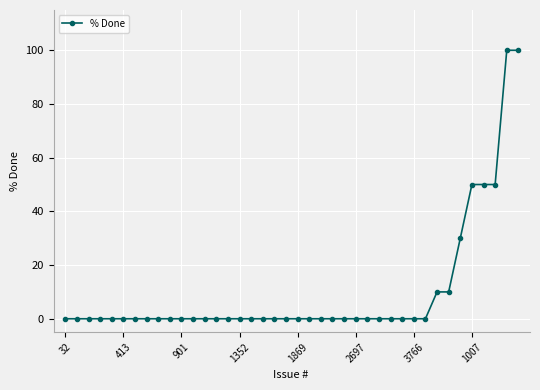

Does the chart have visible grid lines?

Yes